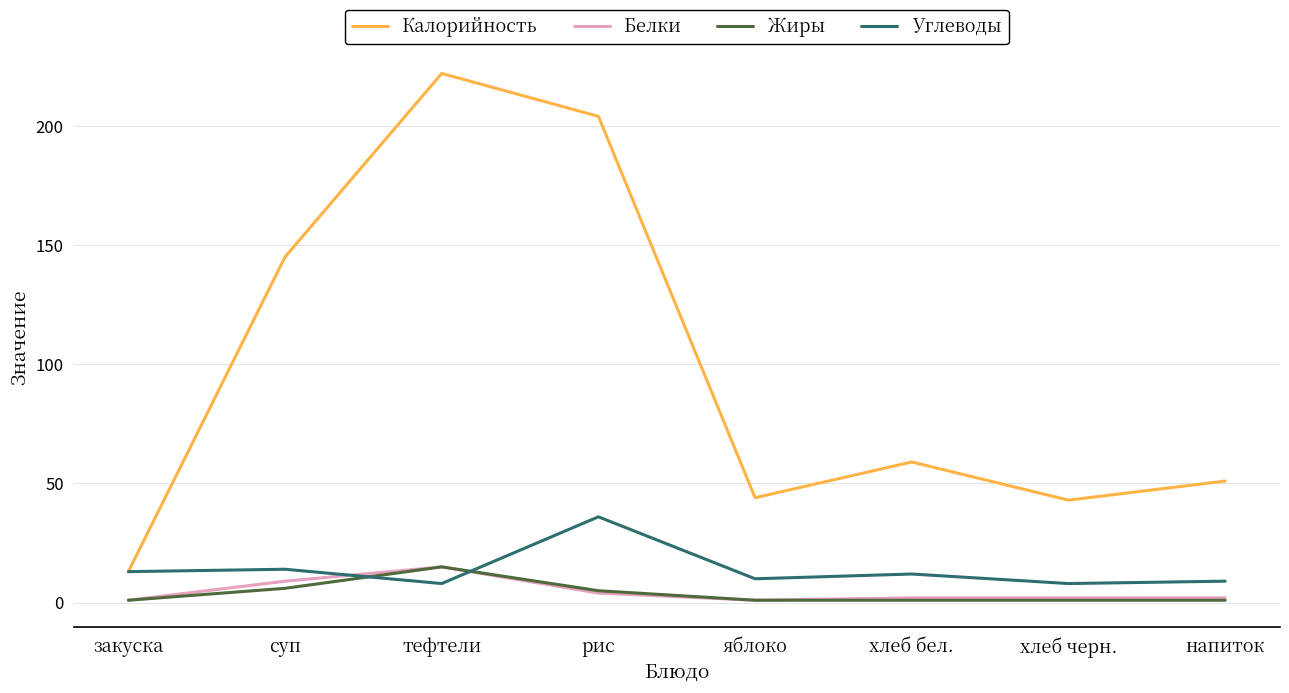

Is it true that Калорийность equals 43 at хлеб черн.?

True